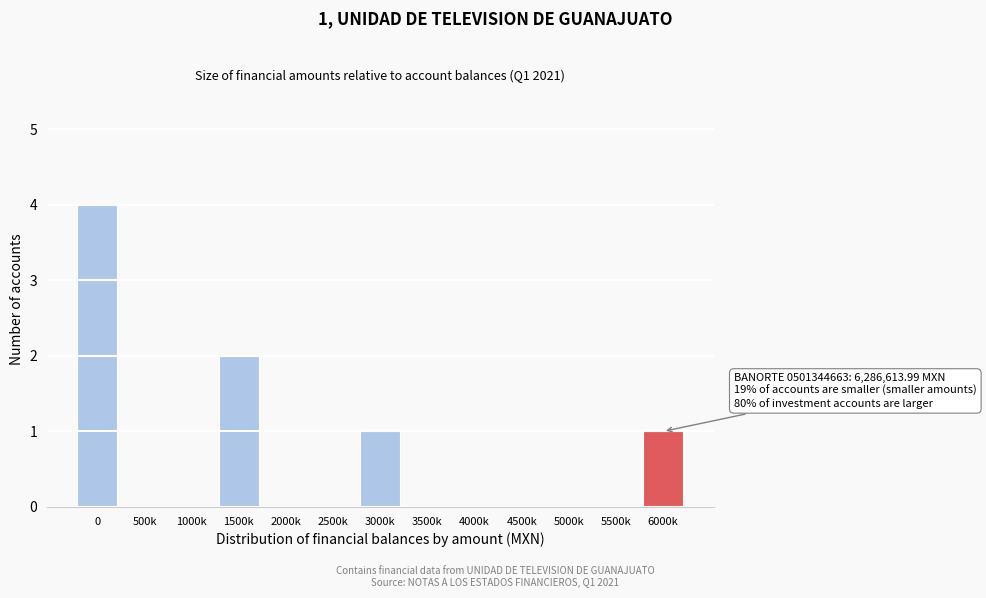

Is it true that the value at 4500k is -2?

False